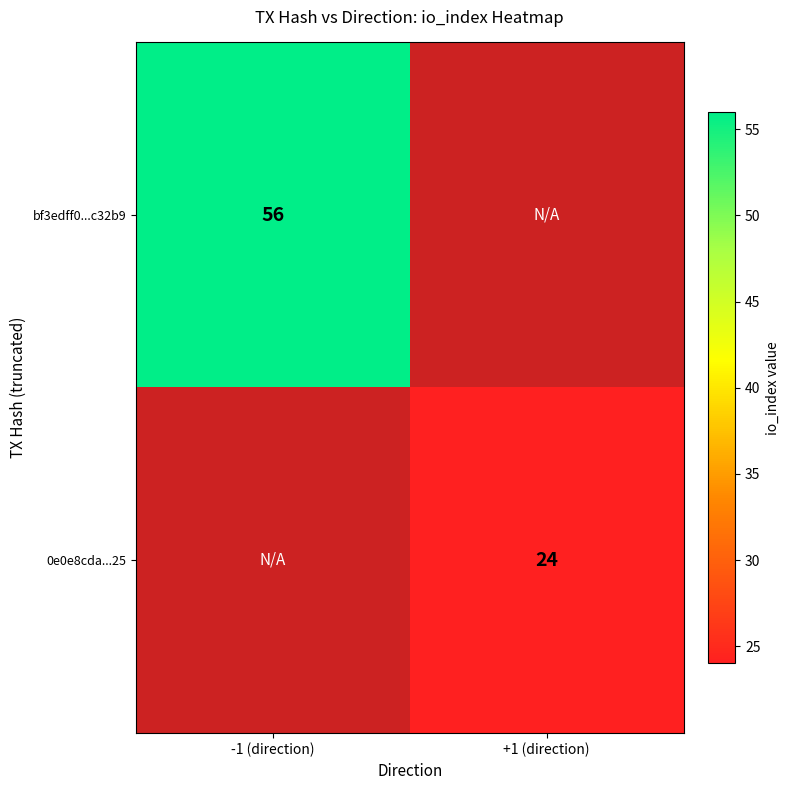

What is the smallest value displayed?

24.0